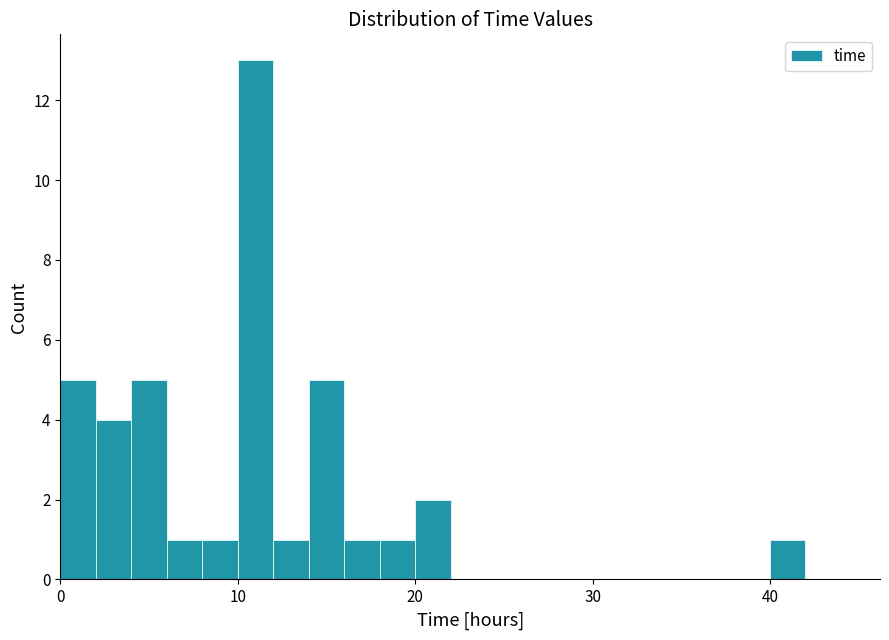

Around what value on the x-axis is the tallest bar? Give the approximate position of its centre, as read against the axis.

11